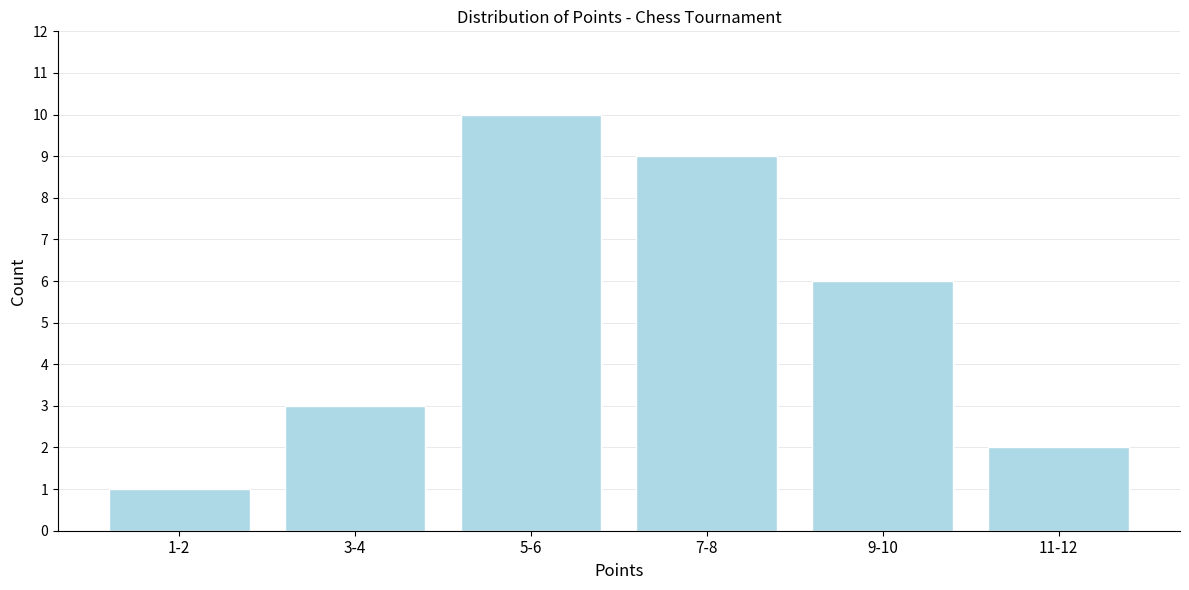

Reading right to left, transcribe all the data shown in this chart.

11-12=2	9-10=6	7-8=9	5-6=10	3-4=3	1-2=1